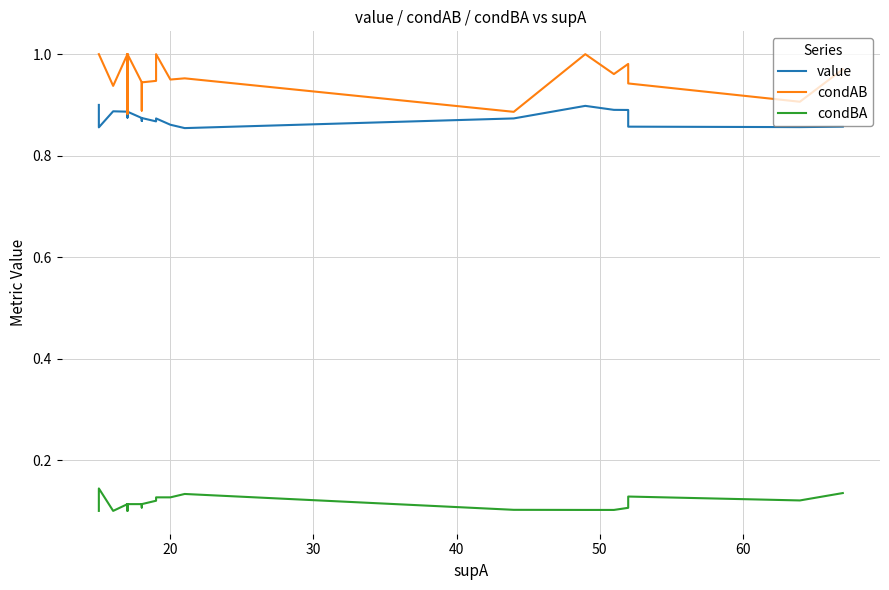

True or false: value and condAB cross at least once.

False